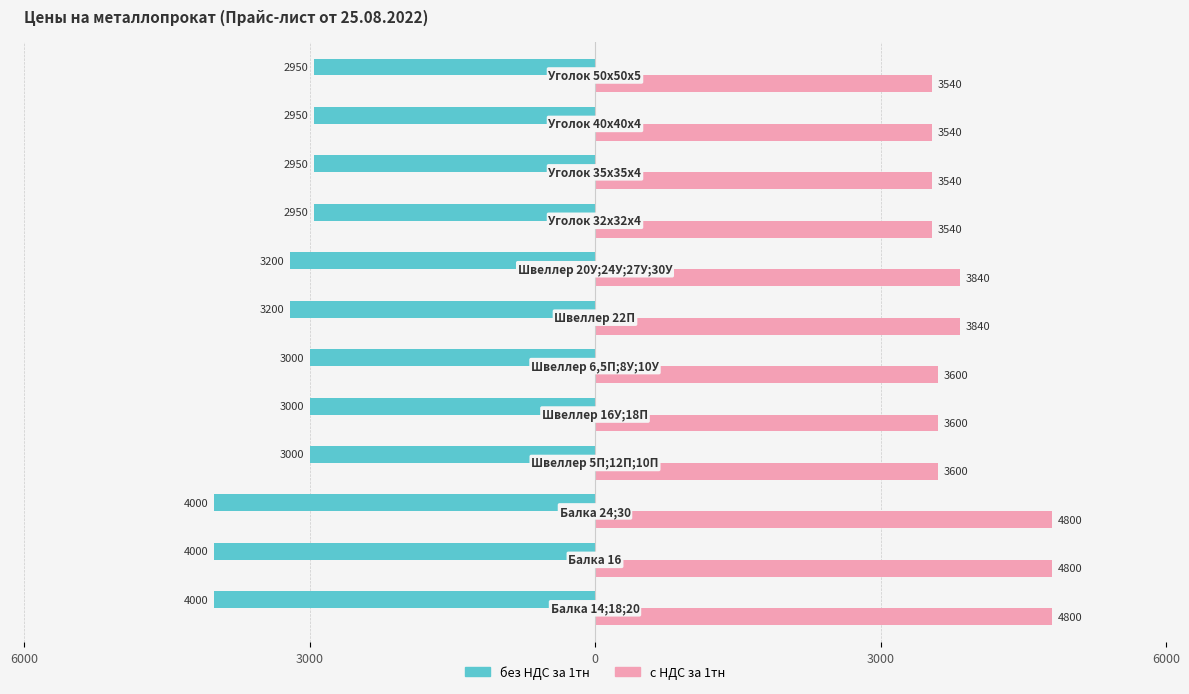

What is the average value of the с НДС за 1тн series?

3920